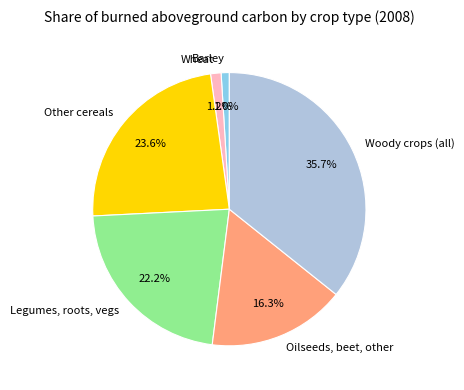

How many segments does this pie chart have?

6